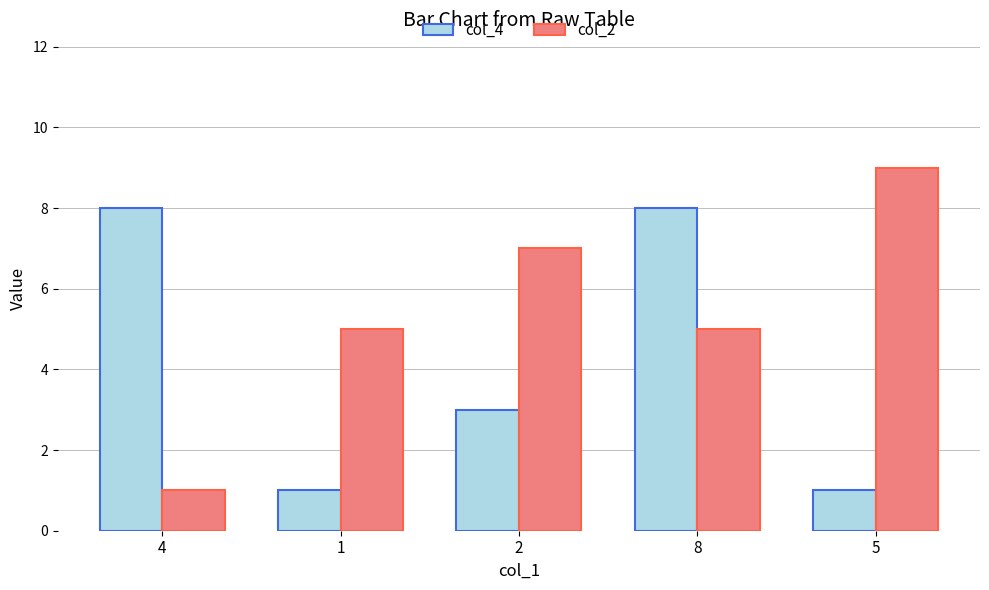

Which series changed the most between 1 and 8?

col_4